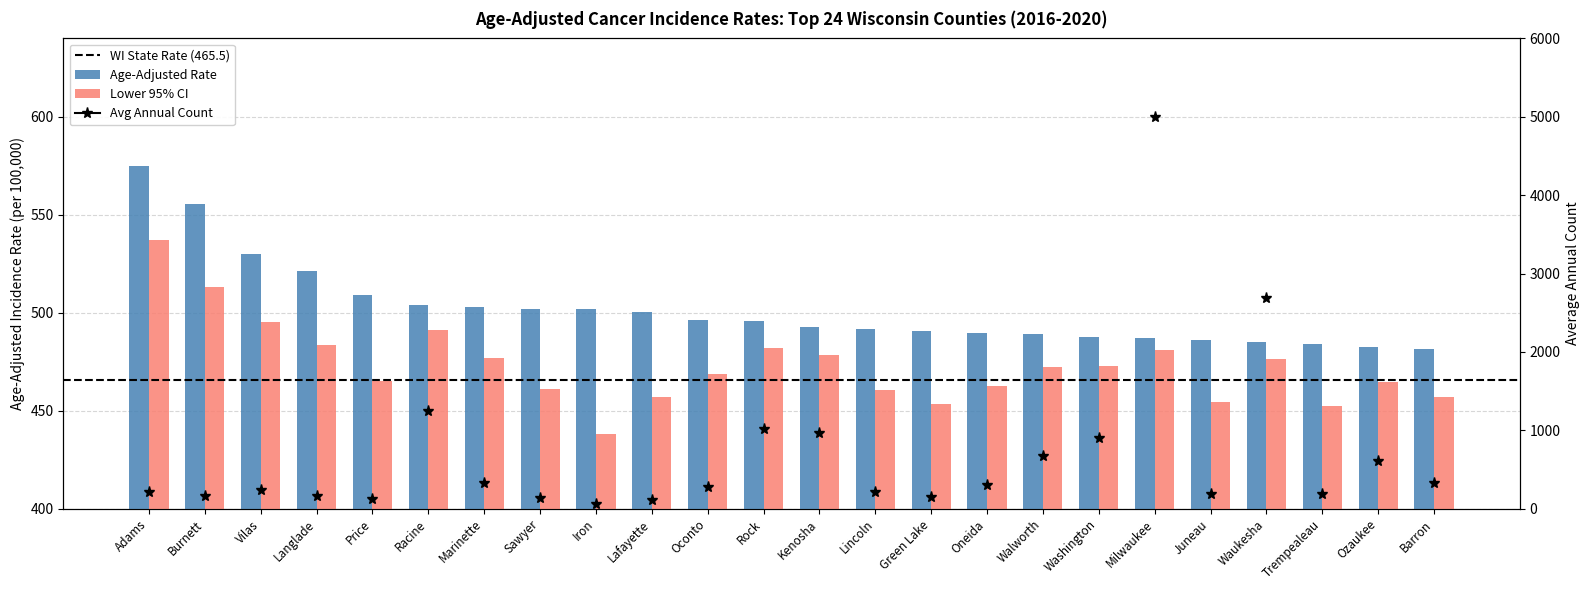

Where is Age-Adjusted Rate nearest to the value 528?

Vilas